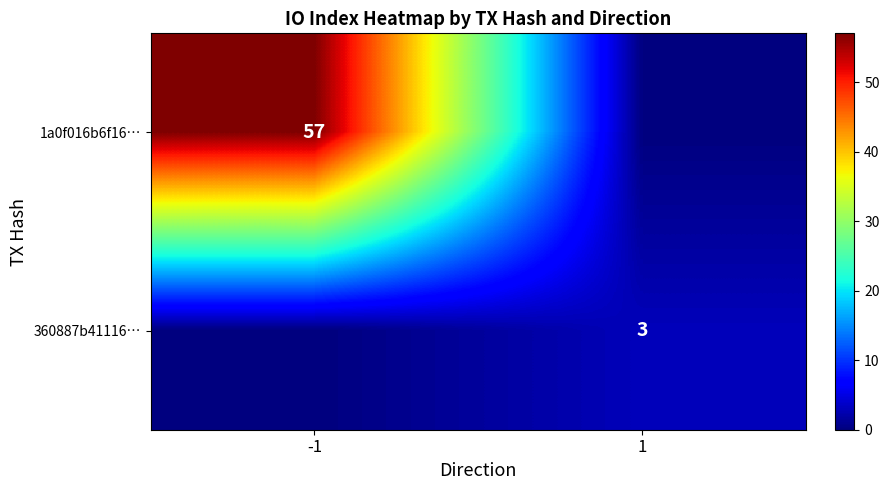

The 360887b41116… series shows 4 at 1. True or false?

False